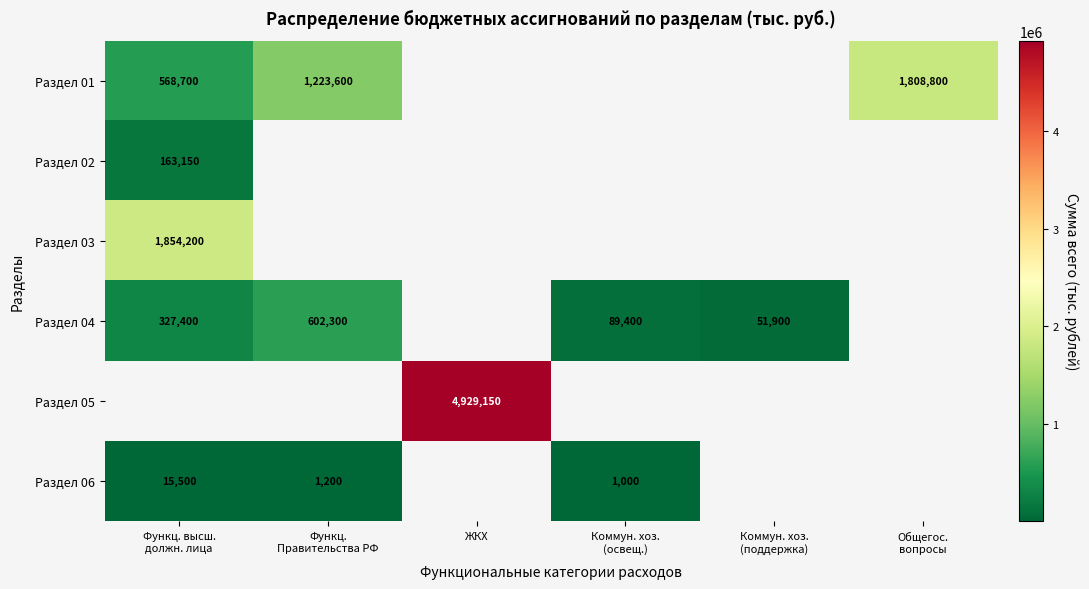

How many distinct data groups are displayed?

6